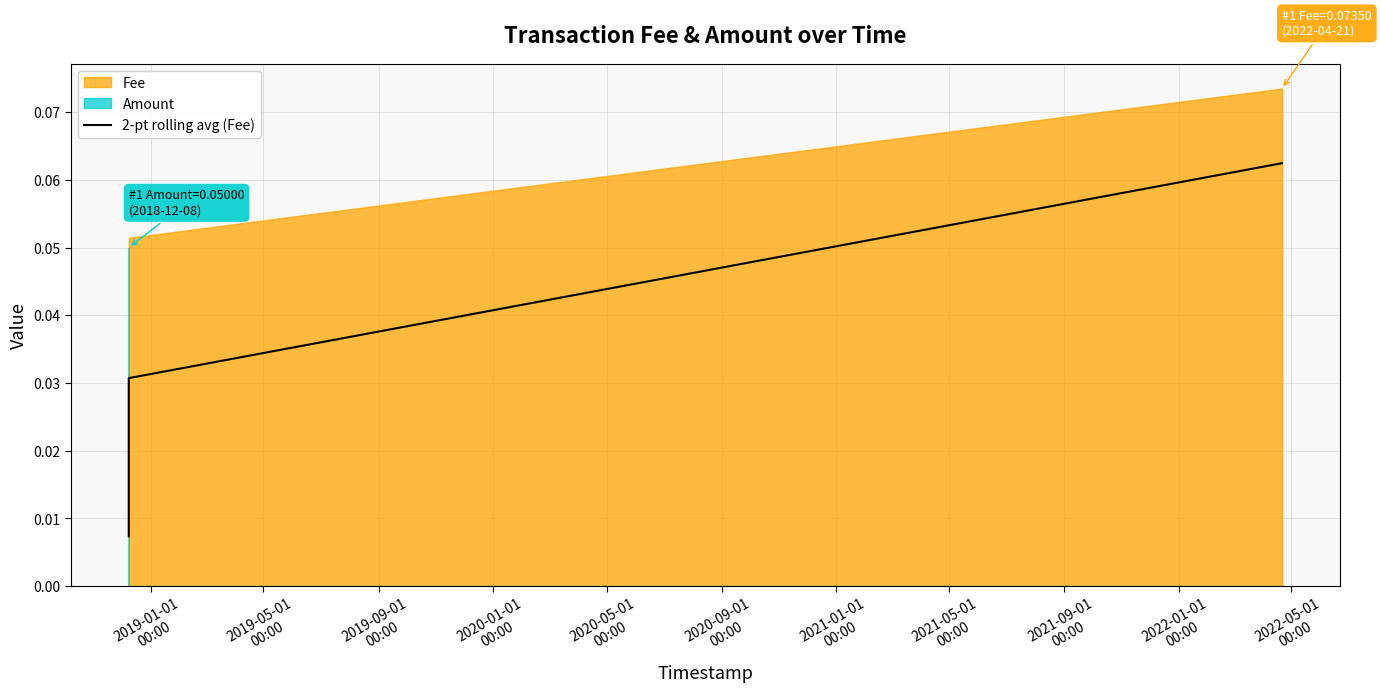

True or false: 2-pt rolling avg (Fee) has more than 0 interior local peaks.

False